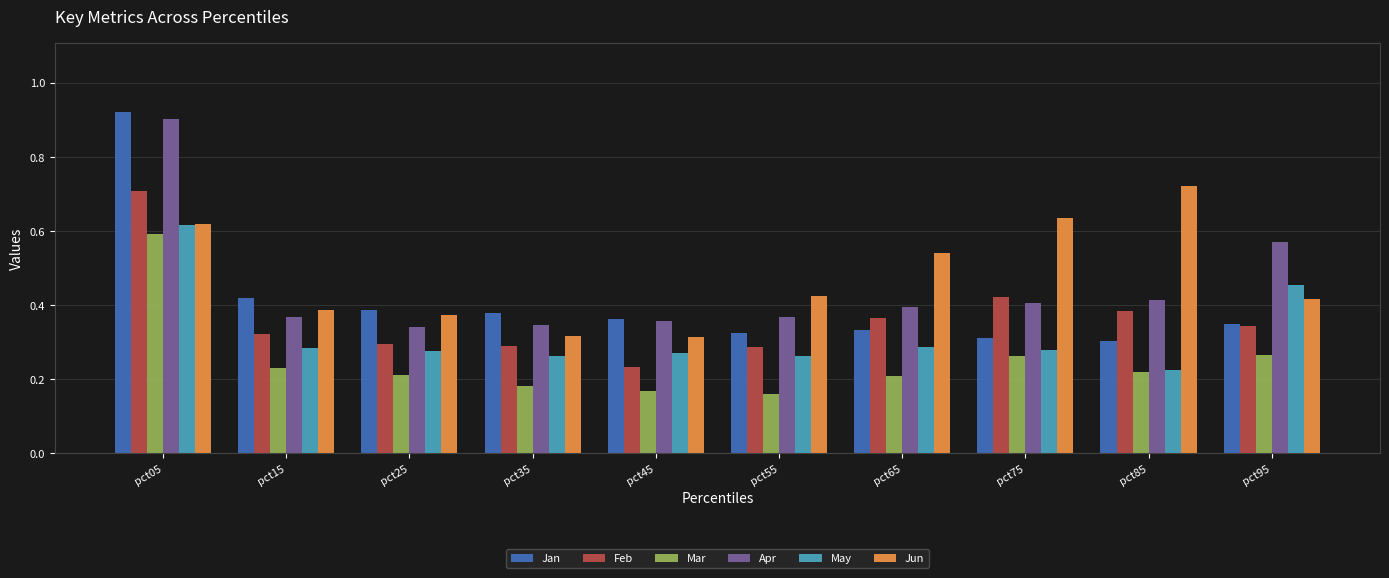

Count the Jan values in the range 0 to 1.

10